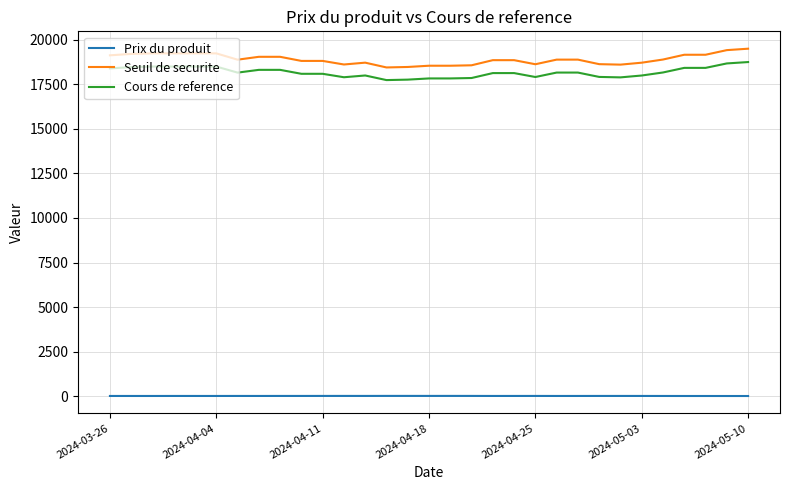

What is the lowest value of the Seuil de securite series?

18454.2